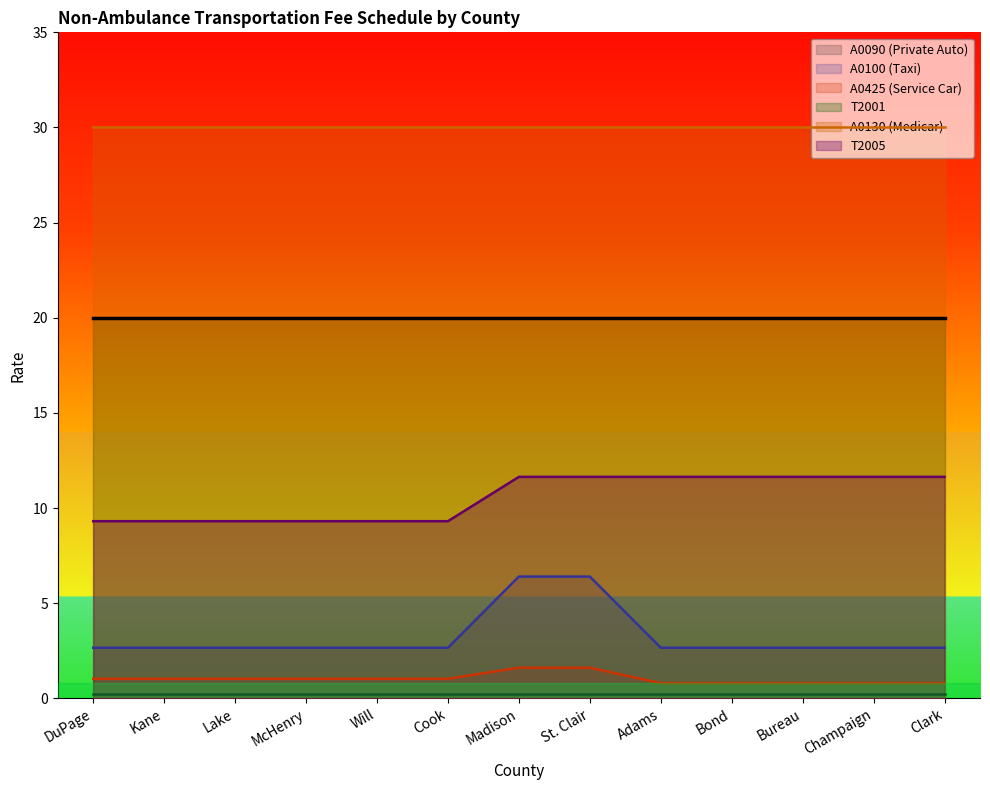

List the labels in order of T2005 value, largest first.

Madison, St. Clair, Adams, Bond, Bureau, Champaign, Clark, DuPage, Kane, Lake, McHenry, Will, Cook